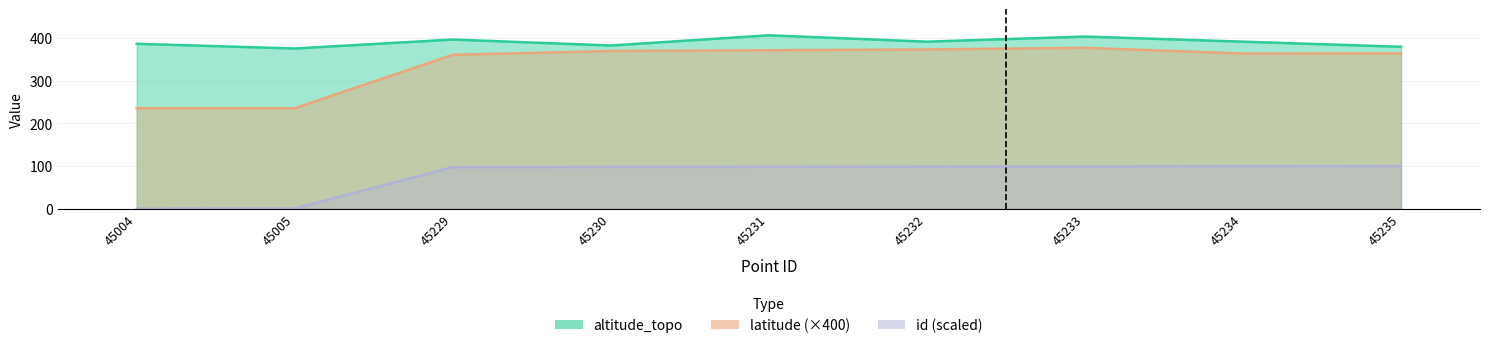

At 45229, list the series in order from smallest to largest.

id, latitude, altitude_topo